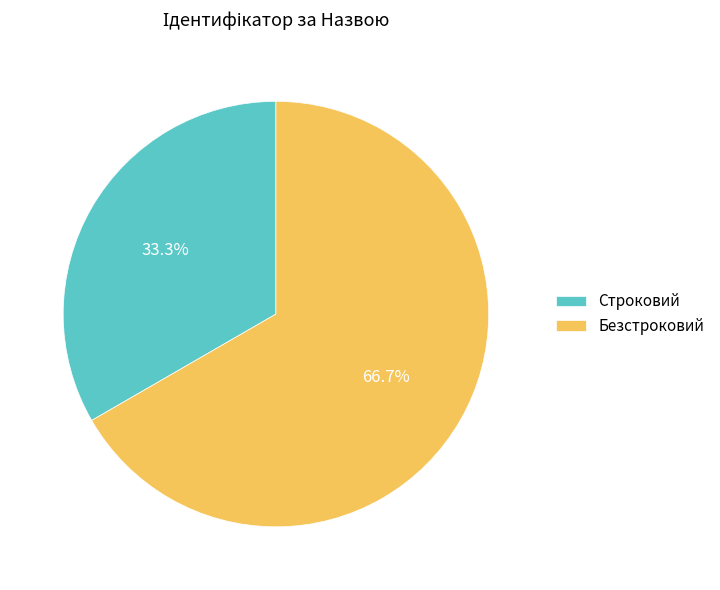

How many slices are in this pie chart?

2